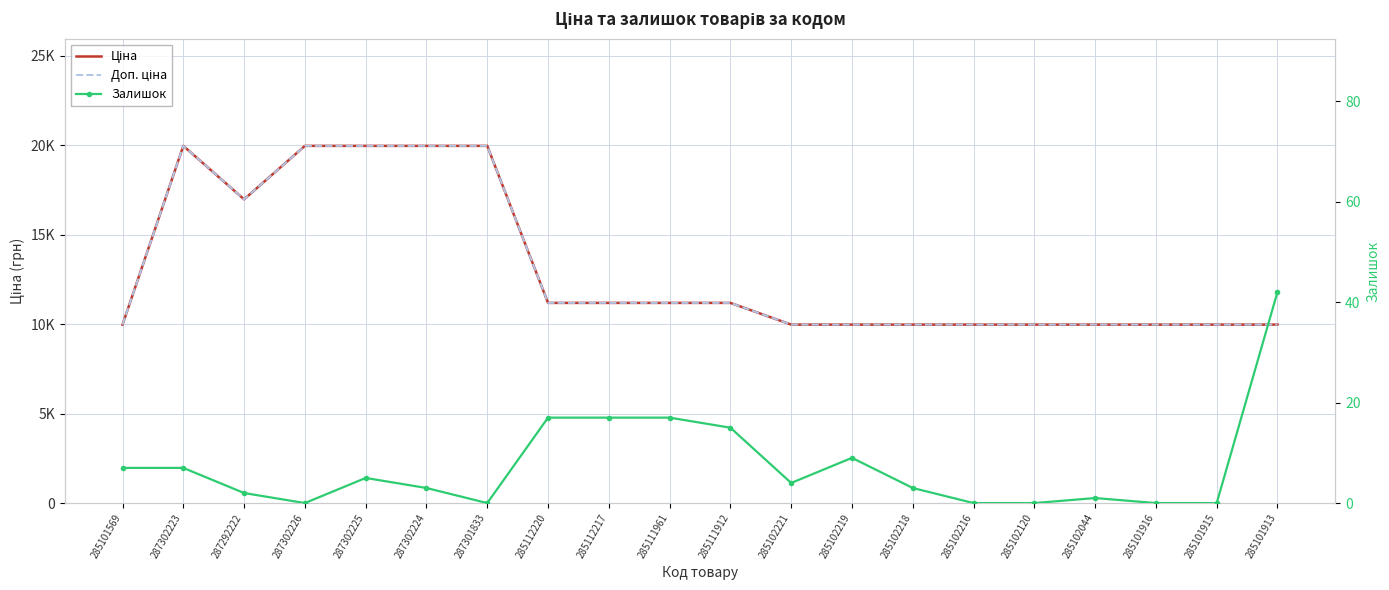

Which series has the largest total across all categories?

Ціна